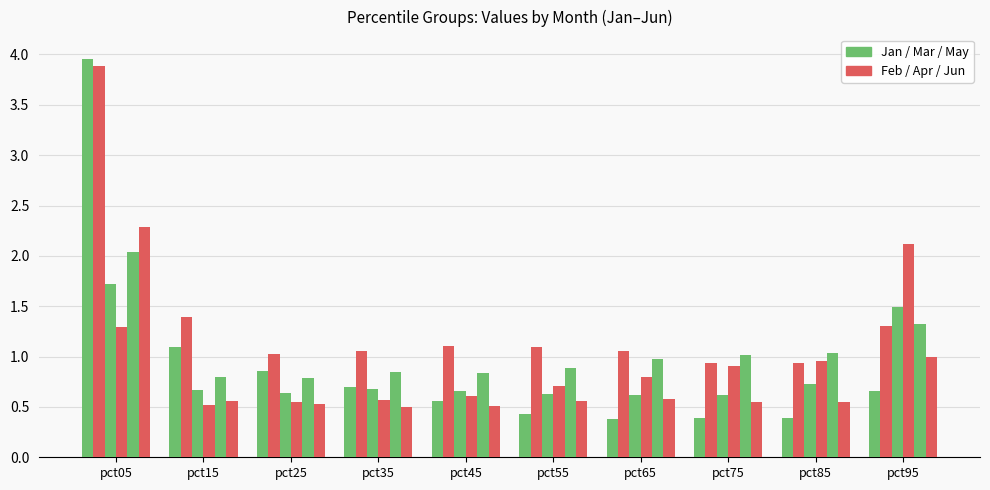

Count the number of data series in this chart.

6